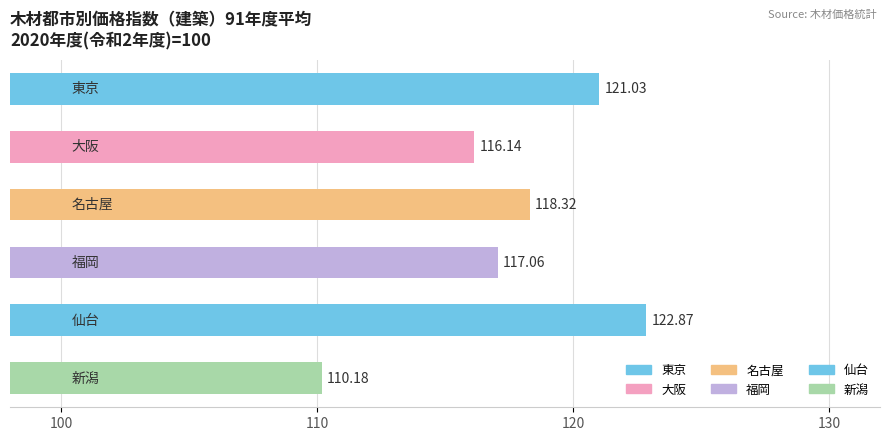

What is the average value?

117.6